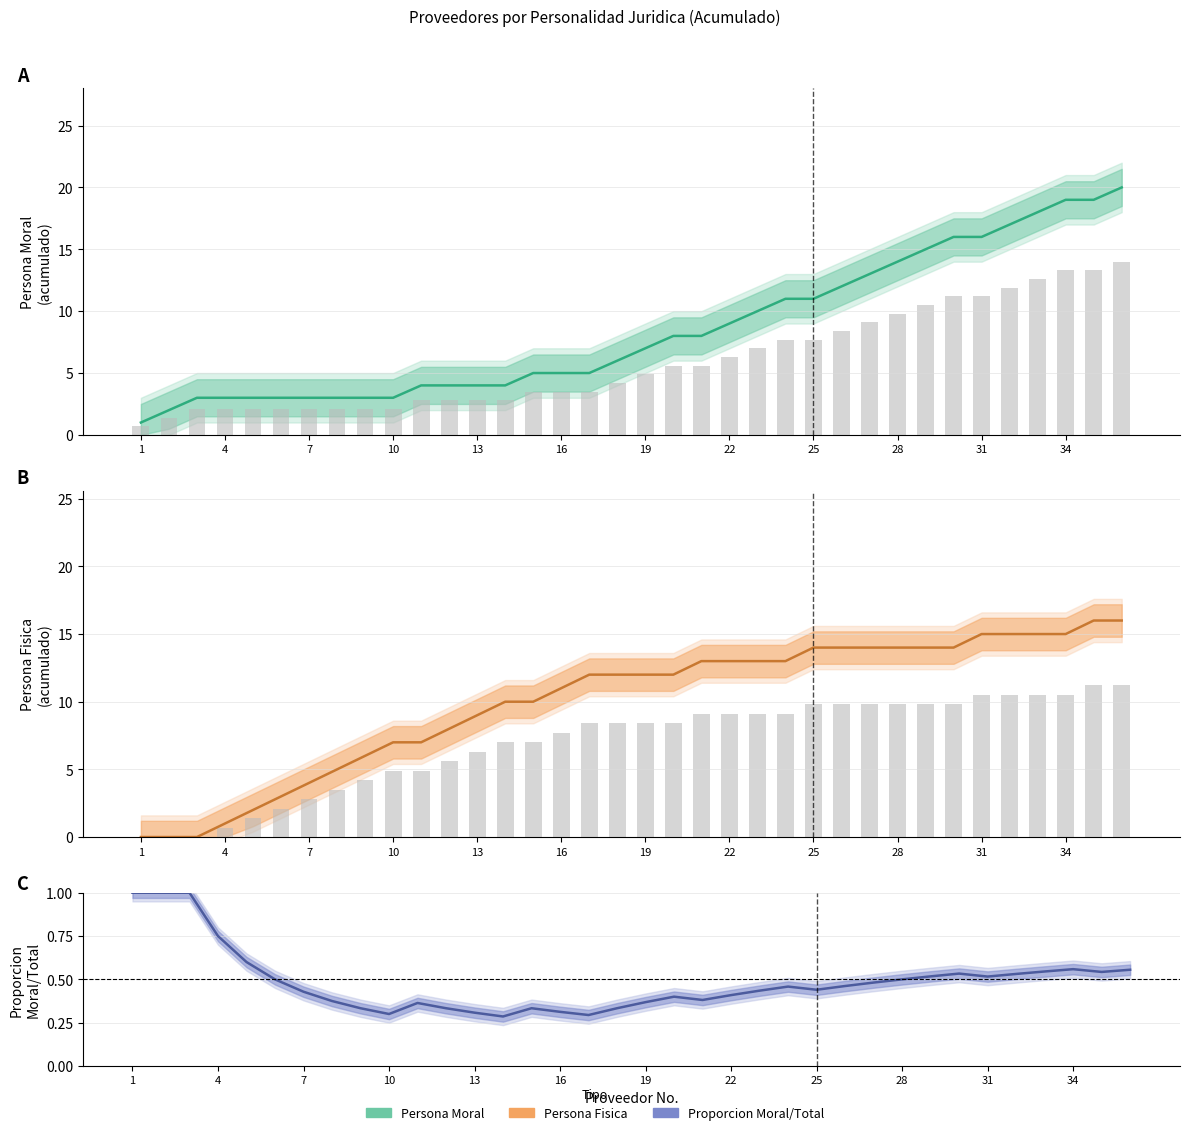

Reading left to right, extract all data points from this chart.

Persona Moral: 1.0	2.0	3.0	3.0	3.0	3.0	3.0	3.0	3.0	3.0	4.0	4.0	4.0	4.0	5.0	5.0	5.0	6.0	7.0	8.0	8.0	9.0	10.0	11.0	11.0	12.0	13.0	14.0	15.0	16.0	16.0	17.0	18.0	19.0	19.0	20.0
Persona Fisica: 0.0	0.0	0.0	1.0	2.0	3.0	4.0	5.0	6.0	7.0	7.0	8.0	9.0	10.0	10.0	11.0	12.0	12.0	12.0	12.0	13.0	13.0	13.0	13.0	14.0	14.0	14.0	14.0	14.0	14.0	15.0	15.0	15.0	15.0	16.0	16.0
Proporcion moral: 1.0	1.0	1.0	0.8	0.6	0.5	0.4	0.4	0.3	0.3	0.4	0.3	0.3	0.3	0.3	0.3	0.3	0.3	0.4	0.4	0.4	0.4	0.4	0.5	0.4	0.5	0.5	0.5	0.5	0.5	0.5	0.5	0.5	0.6	0.5	0.6